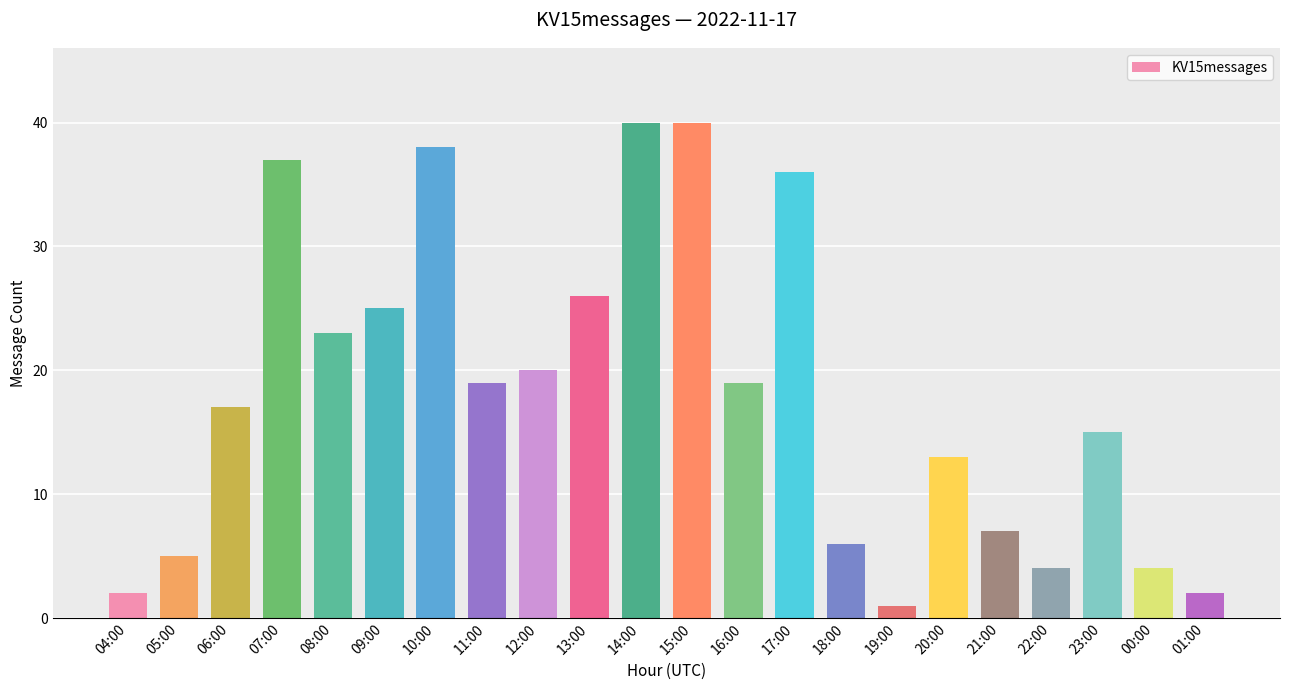

The value at 05:00 is 5. True or false?

True